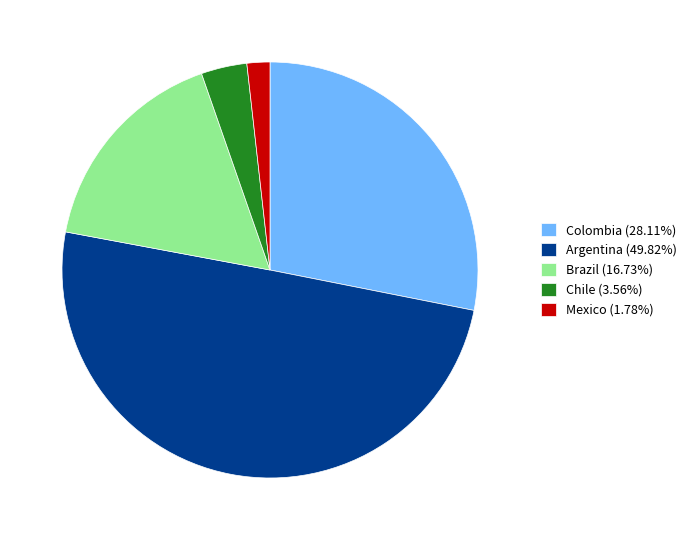

Do Mexico (1.78%) and Colombia (28.11%) together represent more than half of the pie?

No